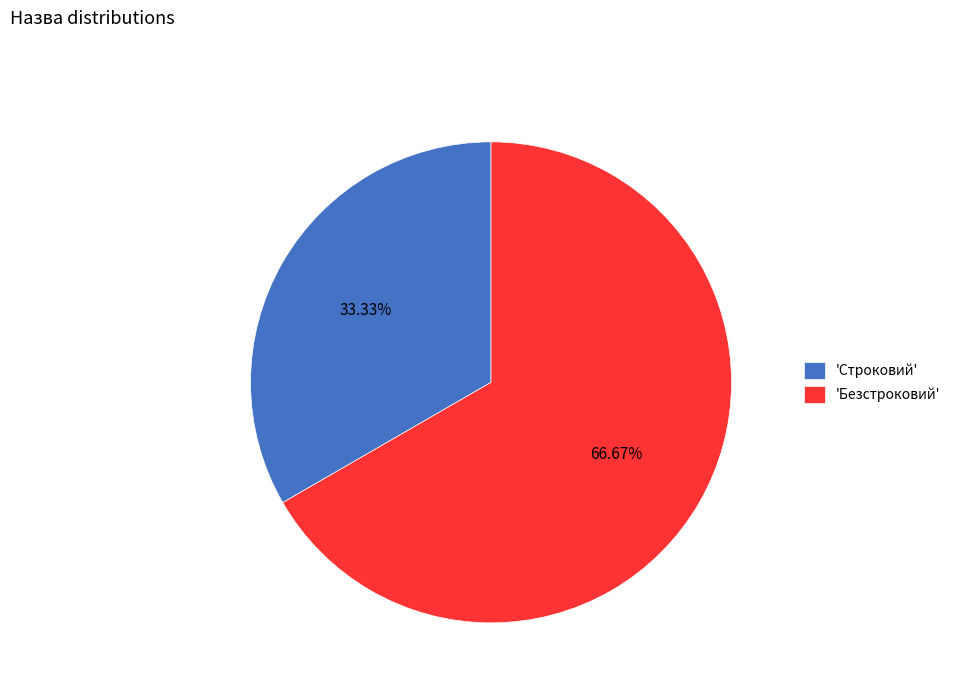

Is the sum of 'Безстроковий' and 'Строковий' greater than half?

Yes